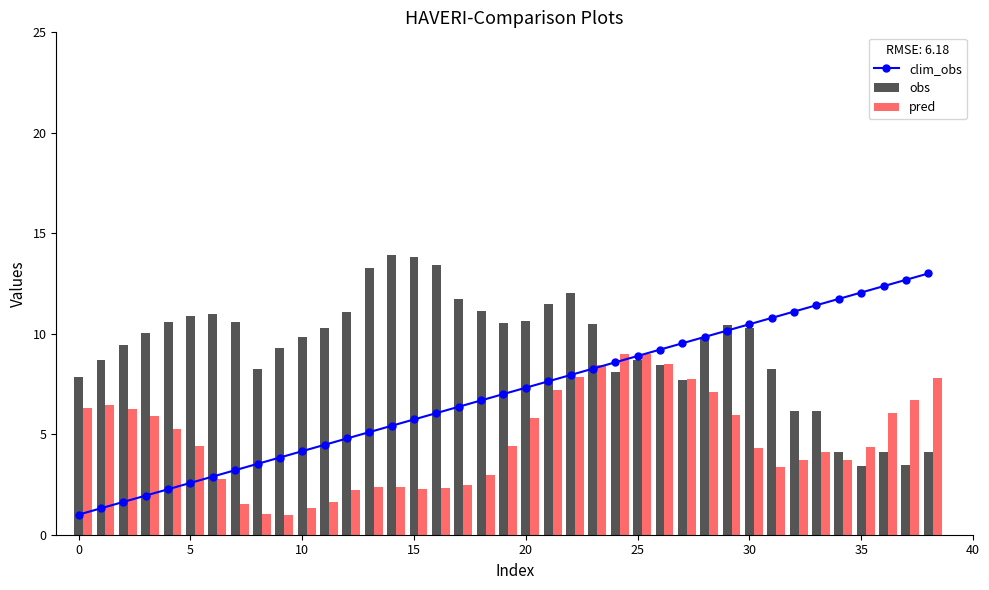

How many data points in clim_obs are above 7?

19